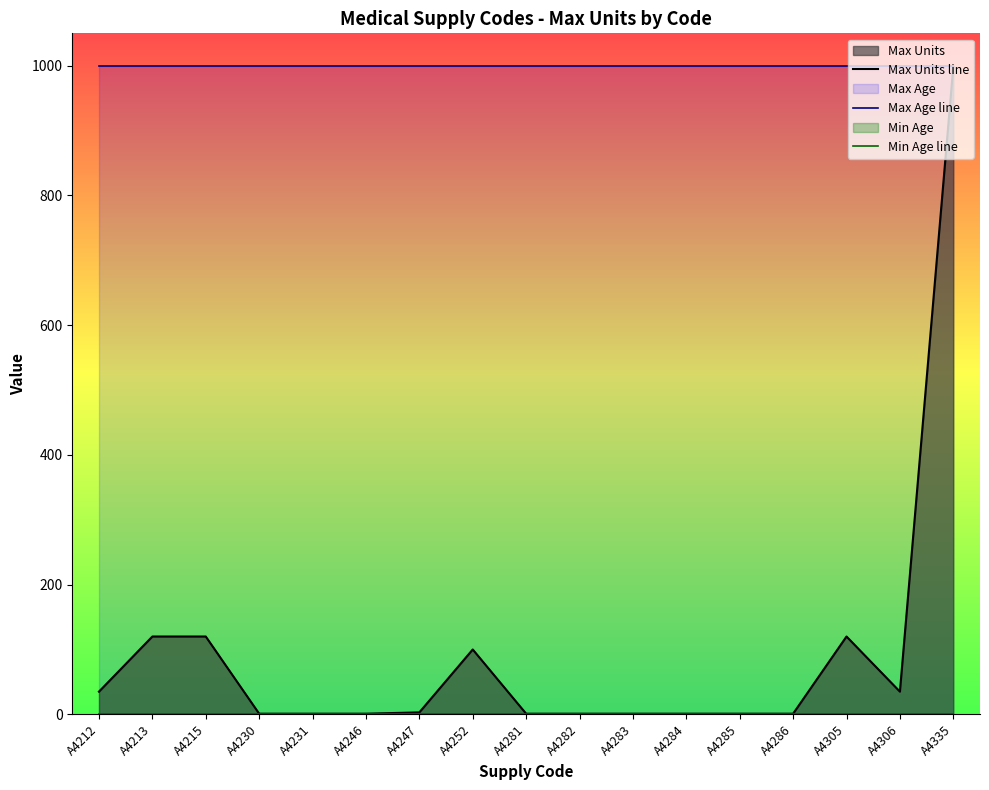

Reading left to right, list all the values displayed in this chart.

Max Units line: 35	120	120	1	1	1	3	100	1	1	1	1	1	1	120	35	999
Max Age line: 999	999	999	999	999	999	999	999	999	999	999	999	999	999	999	999	999
Min Age line: 0	0	0	0	0	0	0	0	0	0	0	0	0	0	0	0	0